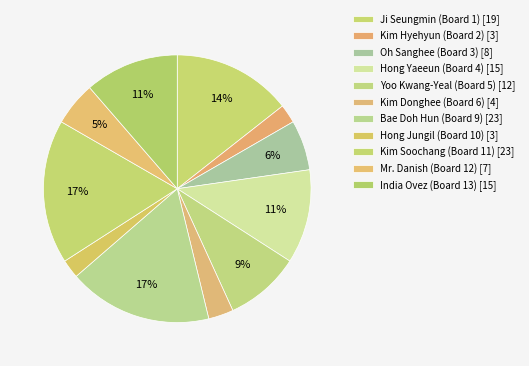

To the nearest percent, what is the difference between the Kim Hyehyun (Board 2) and Bae Doh Hun (Board 9) slice percentages?

15%